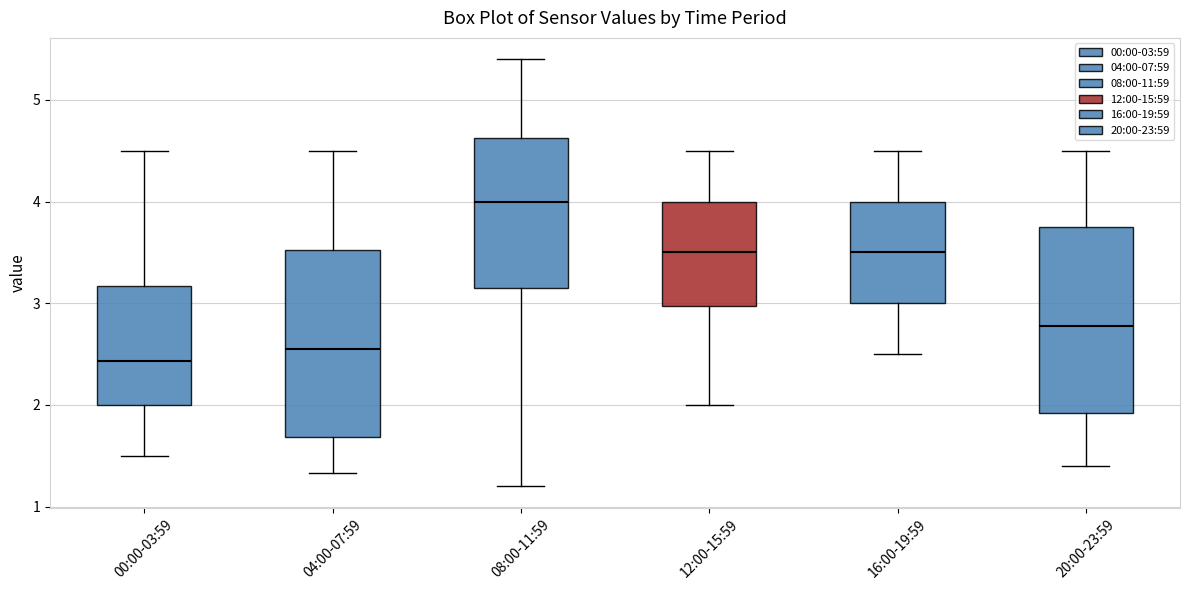

Which box has the highest median line?

08:00-11:59